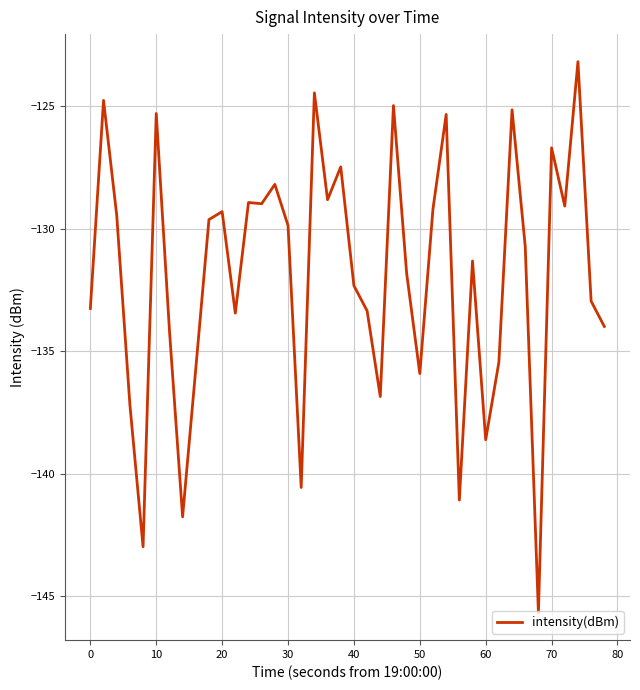

What is the minimum value shown in the chart?

-145.7